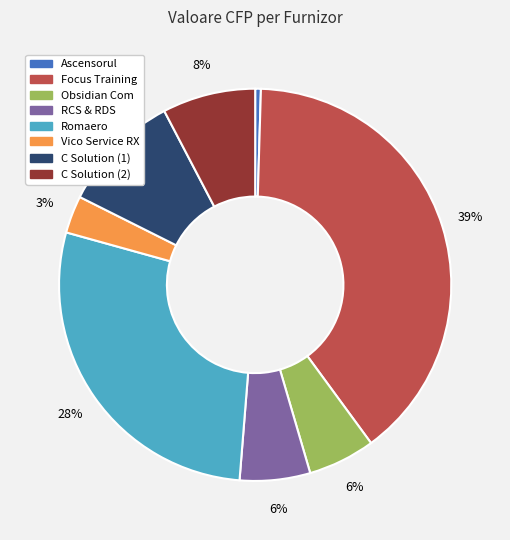

Is it true that Vico Service RX is 3% of the pie?

True